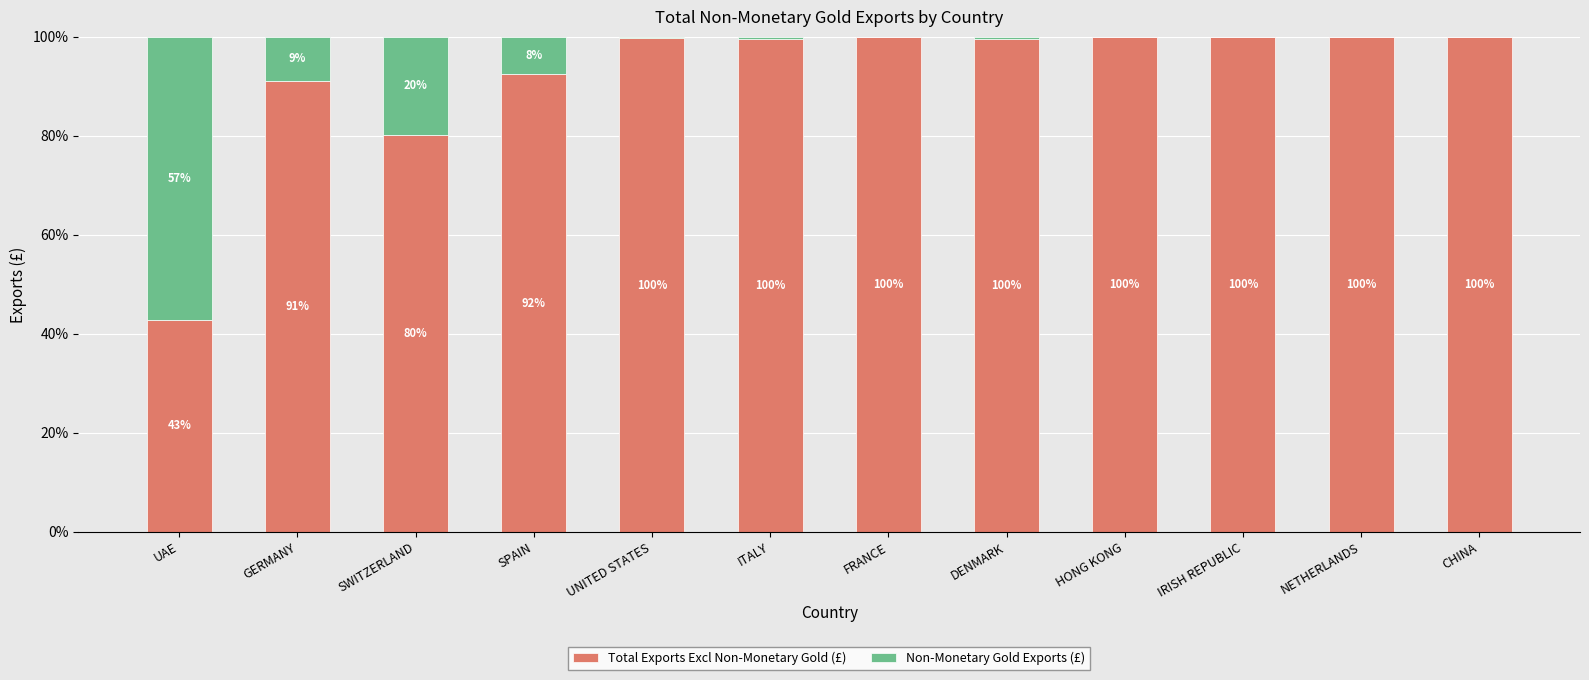

At which label is Total Exports Excl Non-Monetary Gold (£) closest to 71?

SWITZERLAND